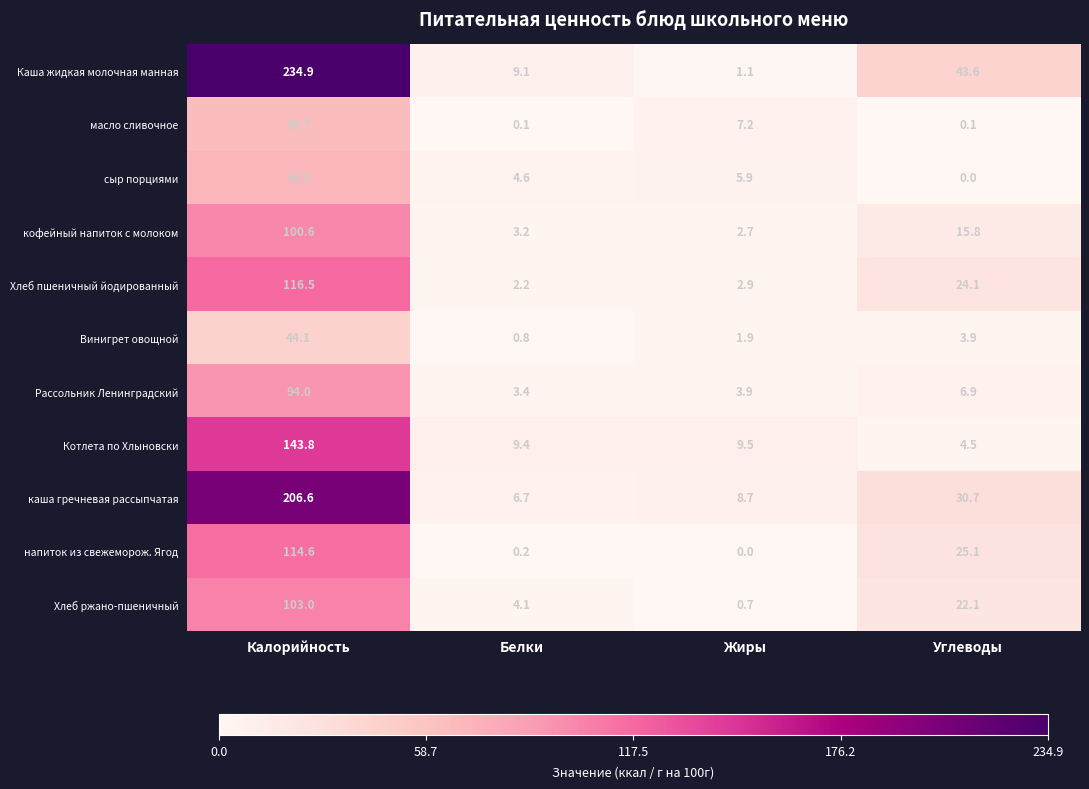

Where is сыр порциями nearest to the value 34?

Жиры